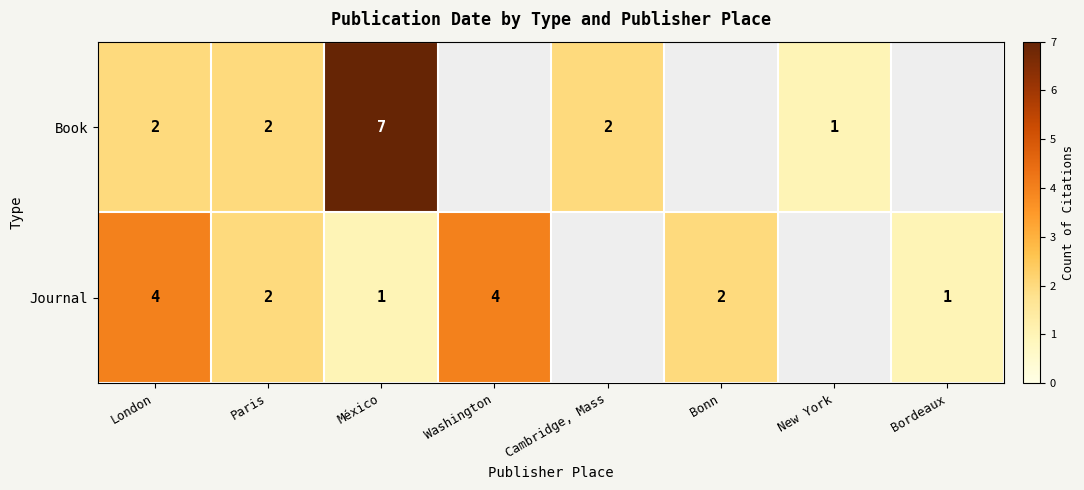

The value of Journal at Washington is 4. True or false?

True